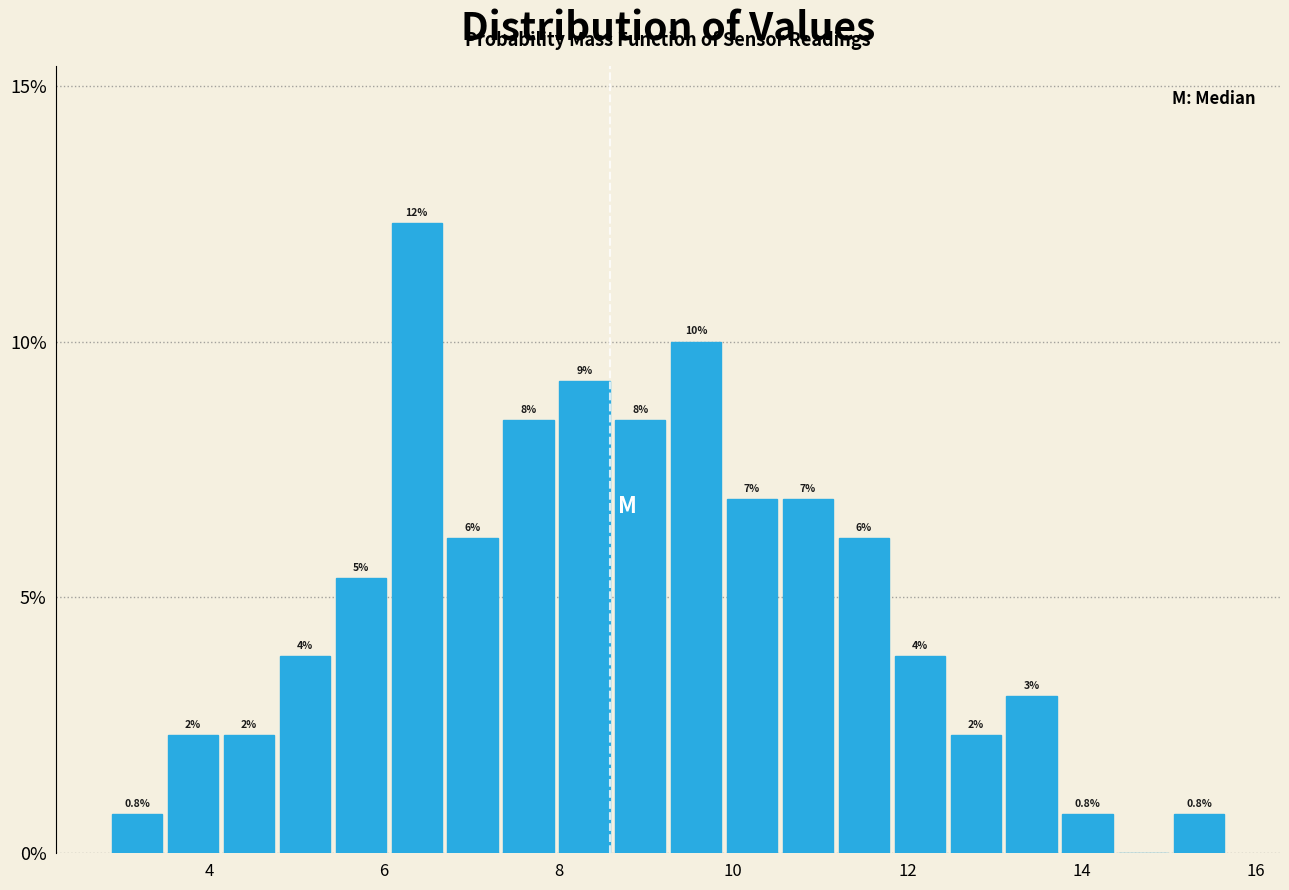

Read against the x-axis, roughly where is the centre of the tallest bar?

6.4